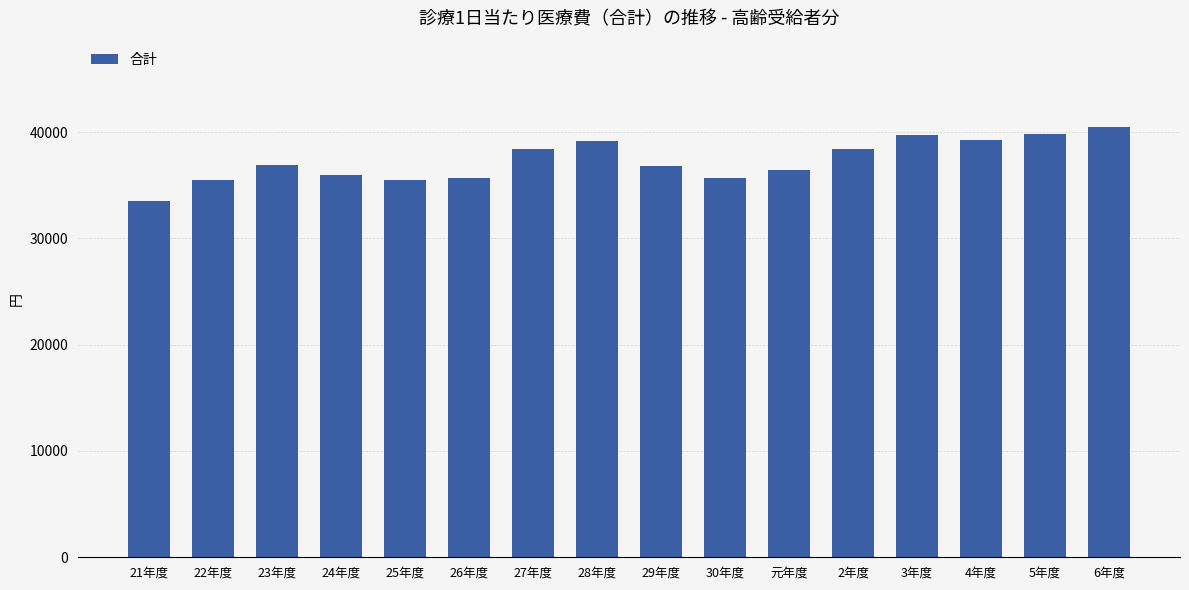

What is the difference between the maximum and minimum values?

6951